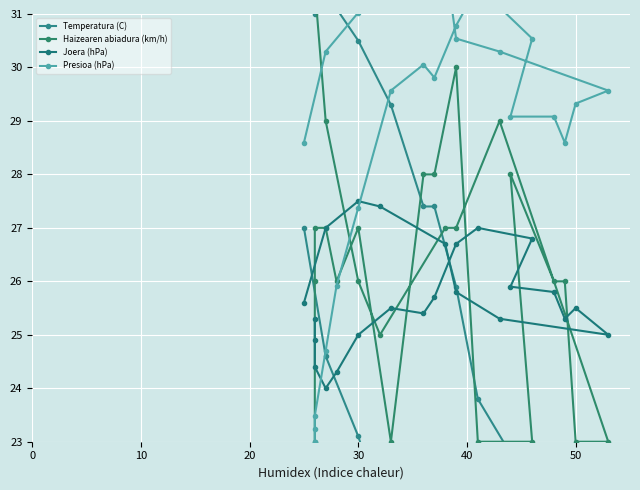

What is the total value across all series at 30?

109.9